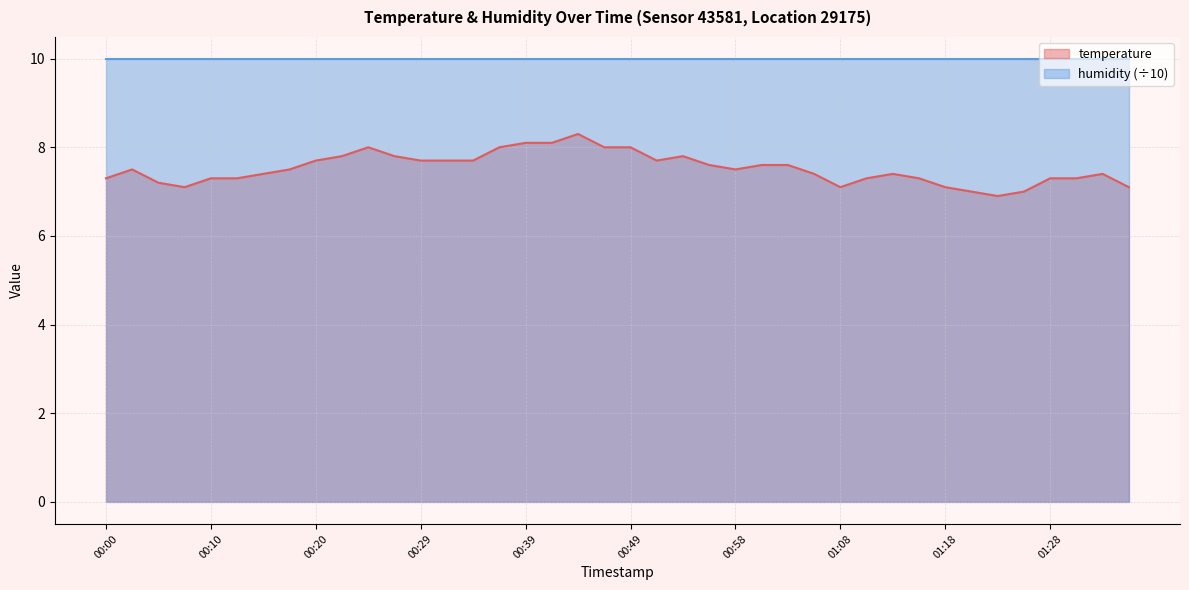

Does the chart display data point markers on the line(s)?

No